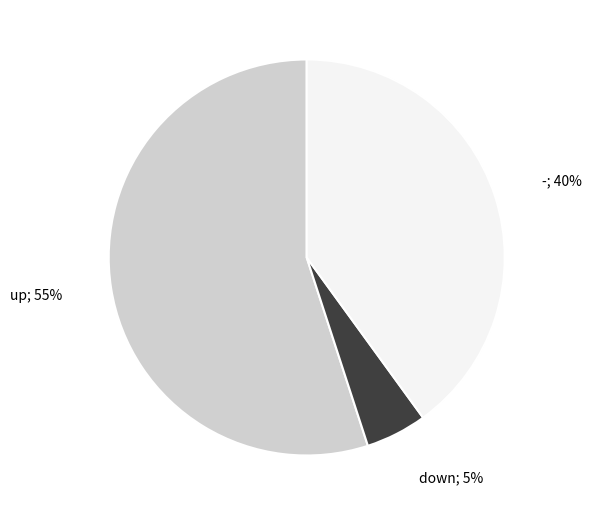

To the nearest percent, what is the average slice percentage?

33%